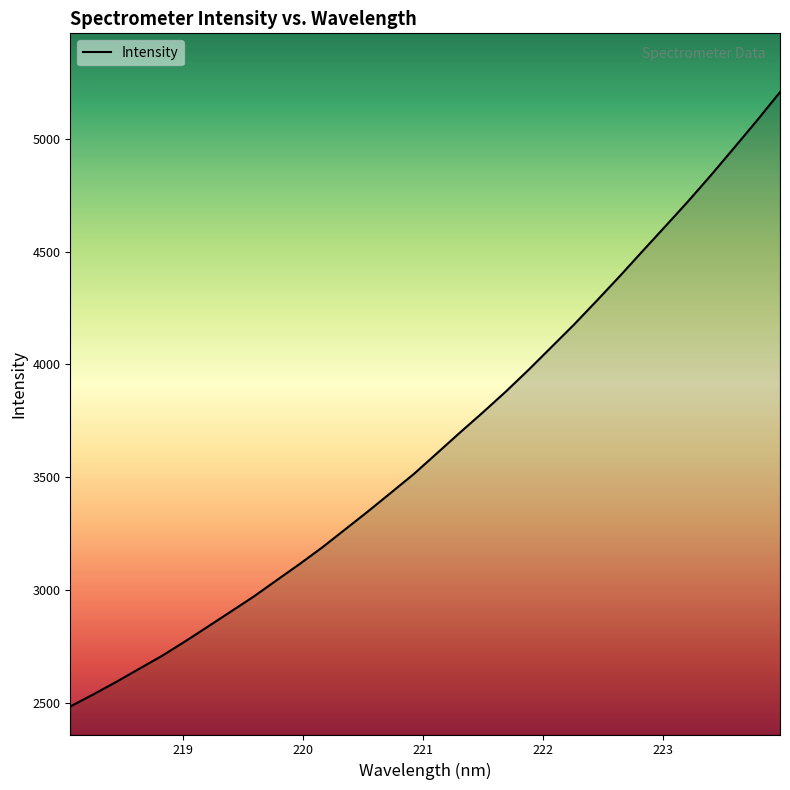

Reading left to right, extract all data points from this chart.

2486.1	2539.3	2594.4	2652.4	2710.0	2773.4	2839.3	2905.7	2972.3	3044.5	3116.0	3190.5	3270.2	3350.3	3432.6	3515.7	3606.5	3697.6	3787.0	3878.8	3975.6	4076.4	4177.4	4283.7	4391.8	4503.1	4613.4	4724.6	4840.4	4960.1	5081.1	5205.9